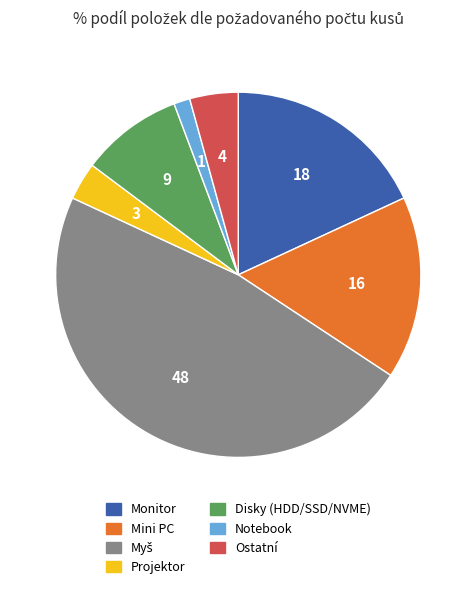

Is there a majority slice in this chart?

No